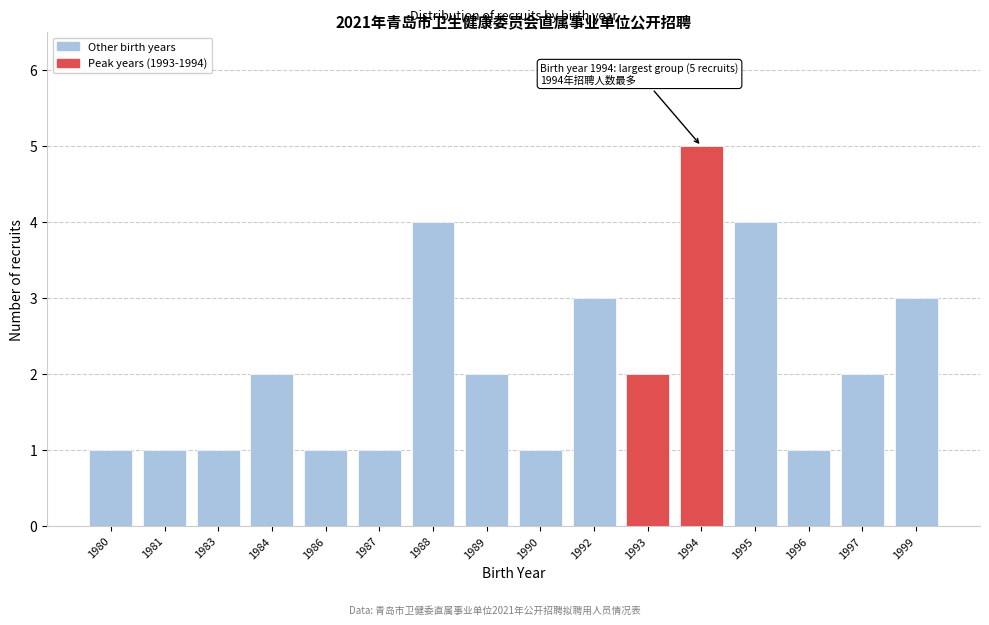

Reading left to right, extract all data points from this chart.

1980=1	1981=1	1983=1	1984=2	1986=1	1987=1	1988=4	1989=2	1990=1	1992=3	1993=2	1994=5	1995=4	1996=1	1997=2	1999=3